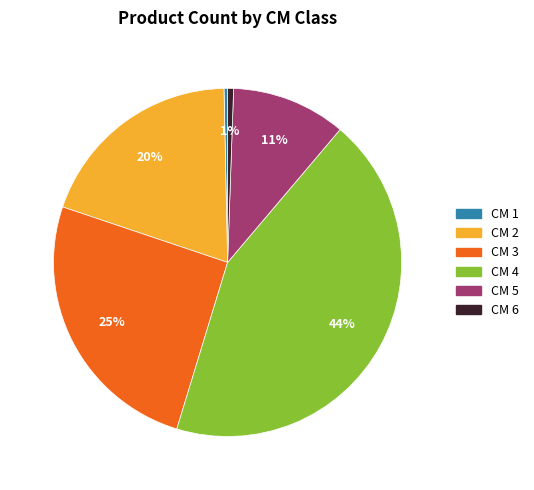

Is there a majority slice in this chart?

No